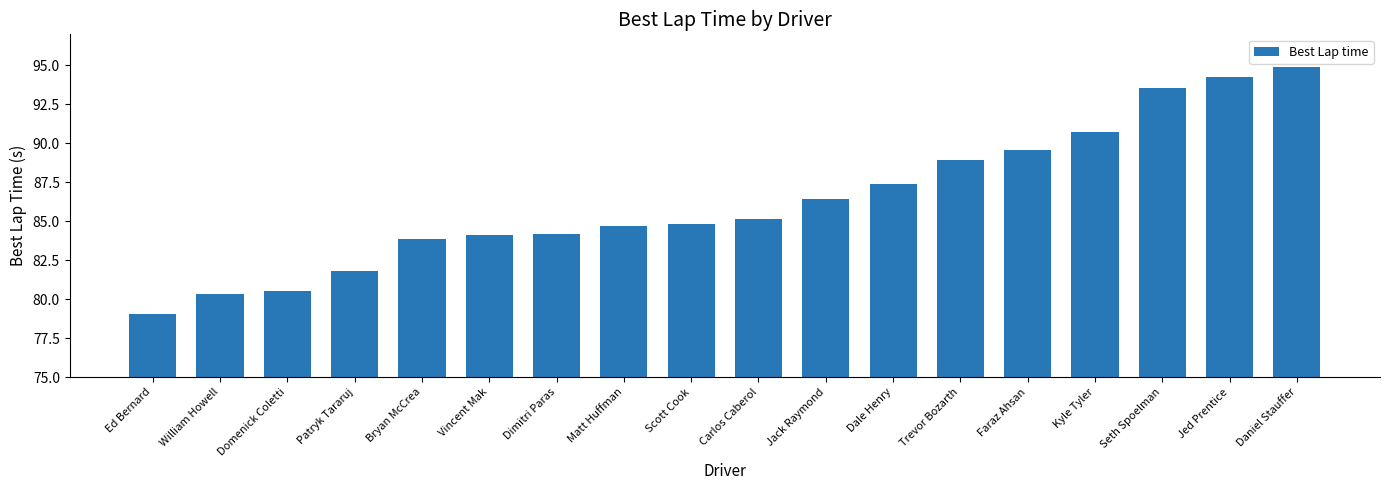

What value does the data have at Seth Spoelman?

93.6